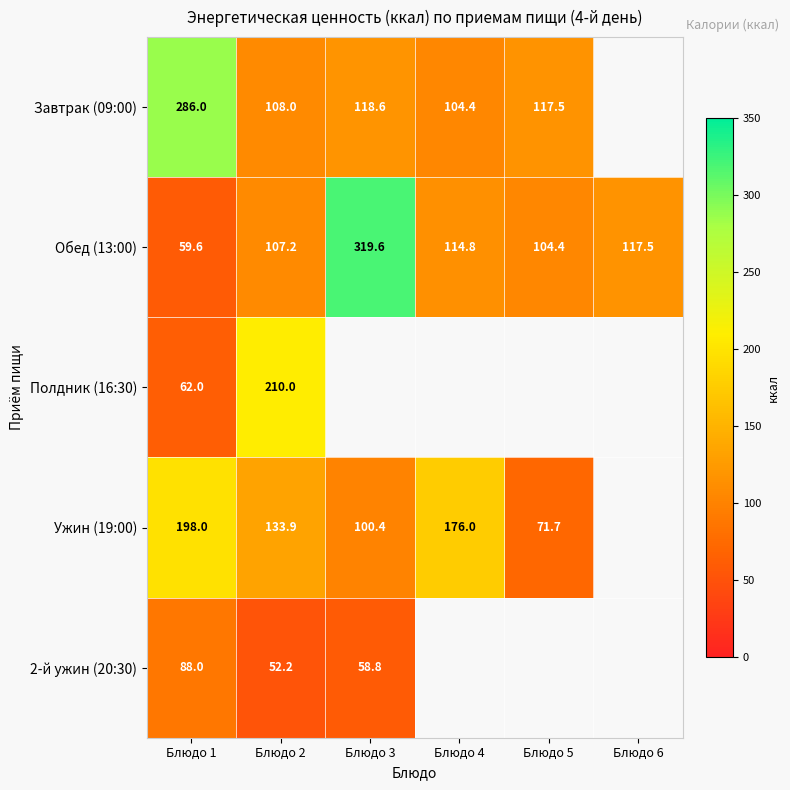

What is the difference between the highest and lowest values at Блюдо 1?

226.4